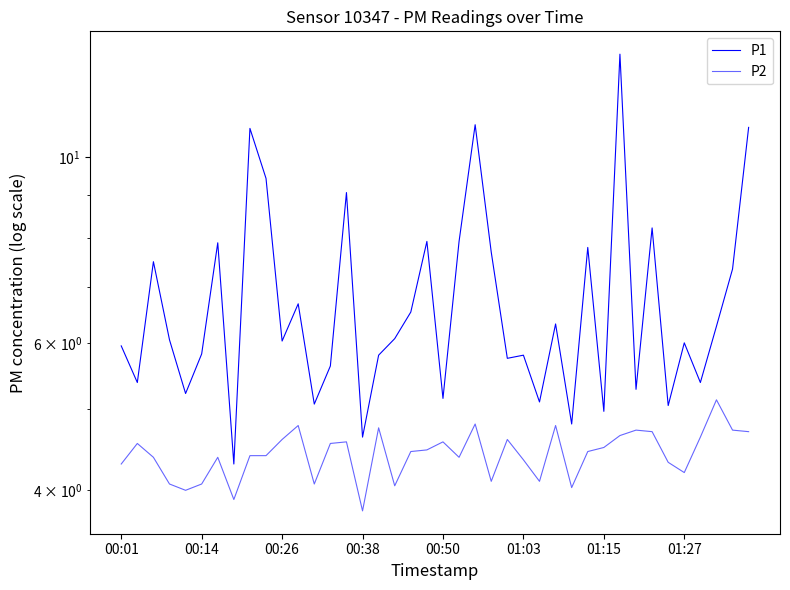

How many lines are shown in the chart?

2